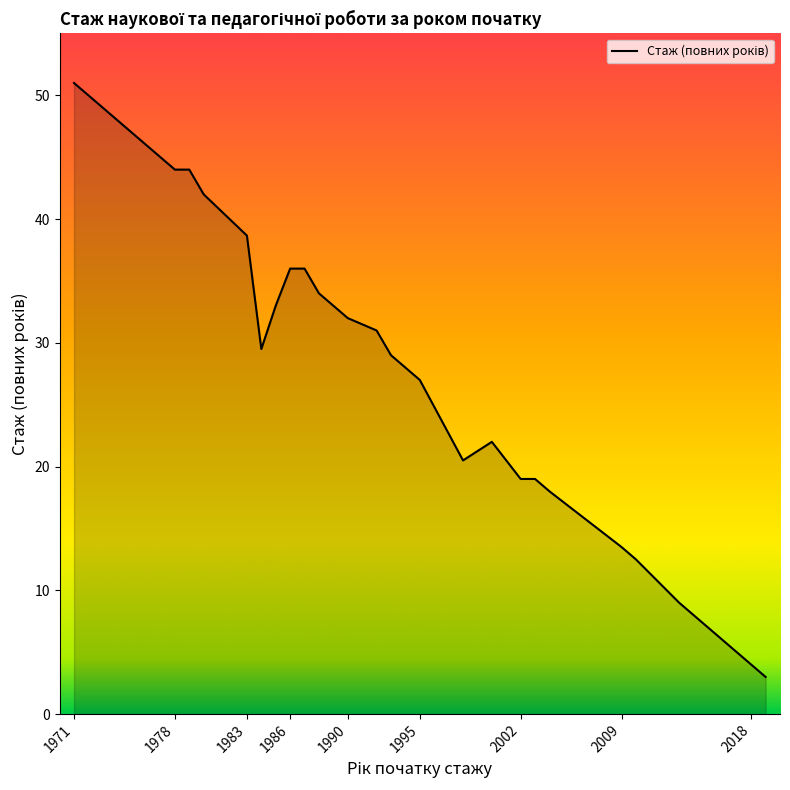

What is the greatest value displayed?

51.0